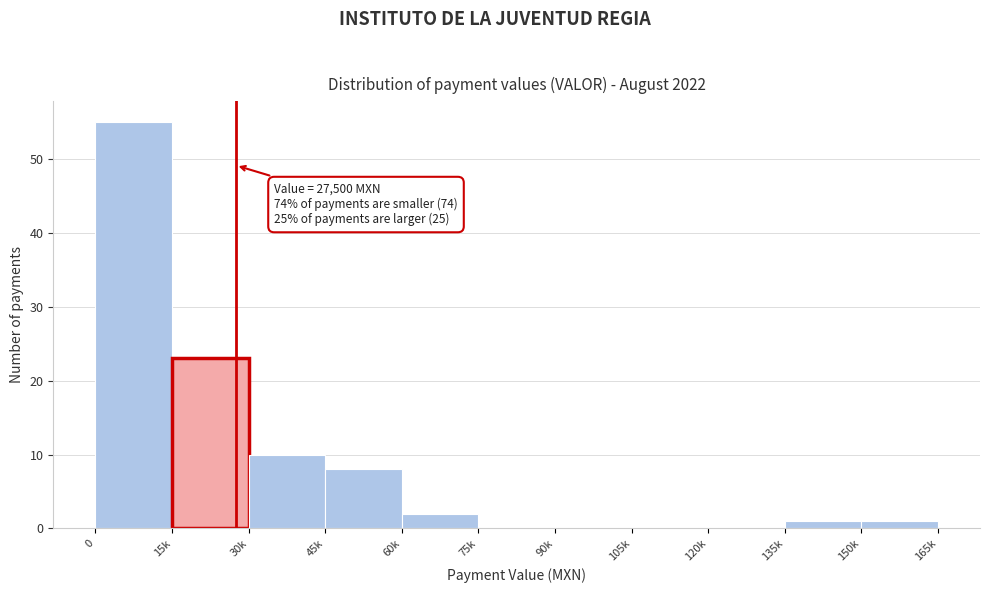

Reading left to right, what are all the values shown in this chart?

0=55	15k=23	30k=10	45k=8	60k=2	75k=0	90k=0	105k=0	120k=0	135k=1	150k=1